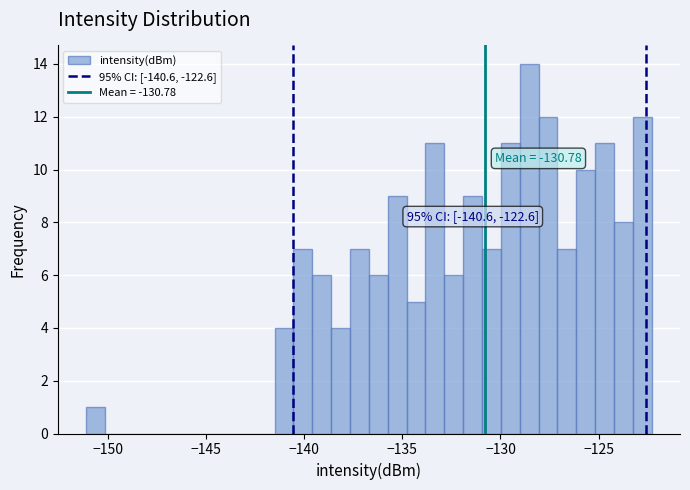

Read against the x-axis, roughly where is the centre of the tallest bar?

-128.5